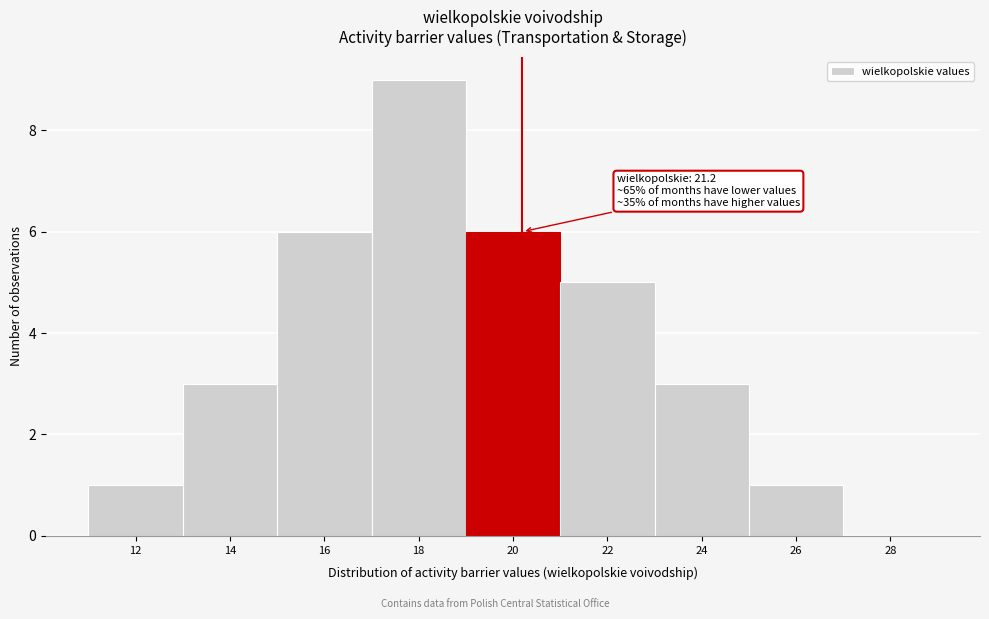

Reading right to left, transcribe all the data shown in this chart.

28=0	26=1	24=3	22=5	20=6	18=9	16=6	14=3	12=1